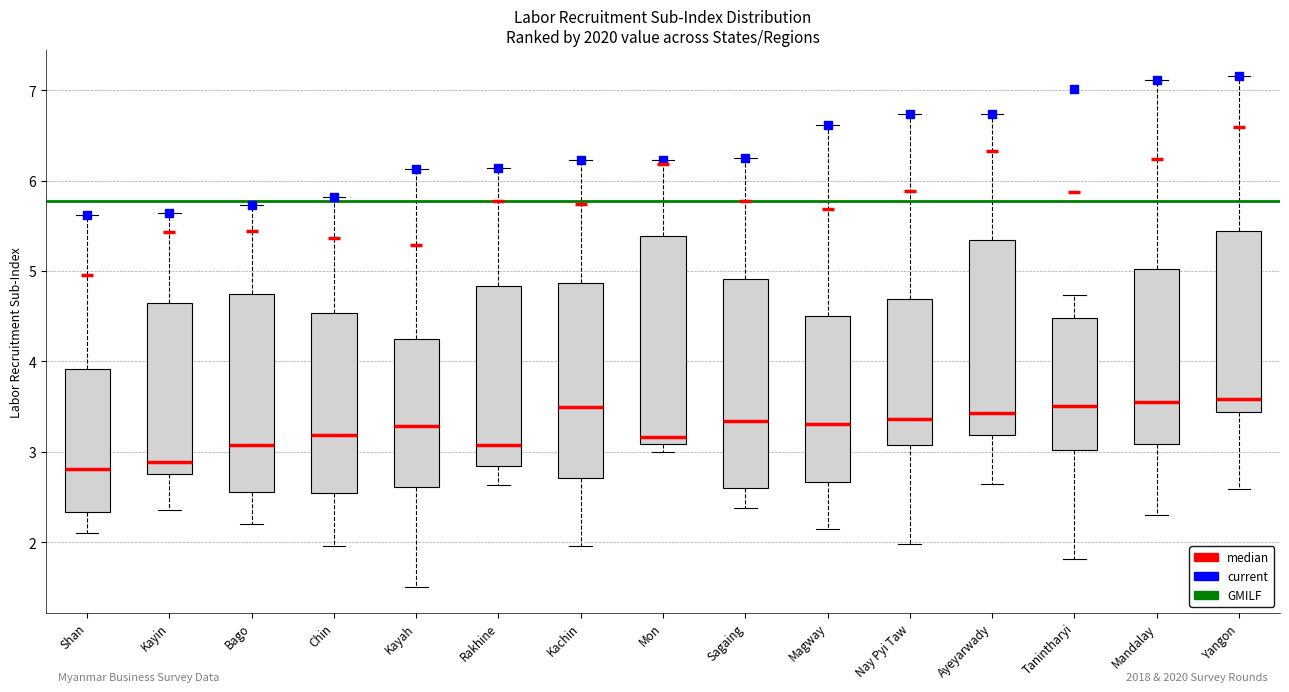

Reading left to right, read every box against the y-axis: the position of its median line, the range the box covers, and the ends of its whiskers. The values are not printed on the chart, so give them approximately, as read against the axis.

Shan: median 2.8, box 2.3 to 3.9, whiskers 2.1 to 5.6
Kayin: median 2.9, box 2.8 to 4.6, whiskers 2.4 to 5.6
Bago: median 3.1, box 2.6 to 4.7, whiskers 2.2 to 5.7
Chin: median 3.2, box 2.5 to 4.5, whiskers 2.0 to 5.8
Kayah: median 3.3, box 2.6 to 4.2, whiskers 1.5 to 6.1
Rakhine: median 3.1, box 2.8 to 4.8, whiskers 2.6 to 6.1
Kachin: median 3.5, box 2.7 to 4.9, whiskers 2.0 to 6.2
Mon: median 3.2, box 3.1 to 5.4, whiskers 3.0 to 6.2
Sagaing: median 3.3, box 2.6 to 4.9, whiskers 2.4 to 6.3
Magway: median 3.3, box 2.7 to 4.5, whiskers 2.1 to 6.6
Nay Pyi Taw: median 3.4, box 3.1 to 4.7, whiskers 2.0 to 6.7
Ayeyarwady: median 3.4, box 3.2 to 5.3, whiskers 2.6 to 6.7
Tanintharyi: median 3.5, box 3.0 to 4.5, whiskers 1.8 to 4.7
Mandalay: median 3.6, box 3.1 to 5.0, whiskers 2.3 to 7.1
Yangon: median 3.6, box 3.4 to 5.4, whiskers 2.6 to 7.2